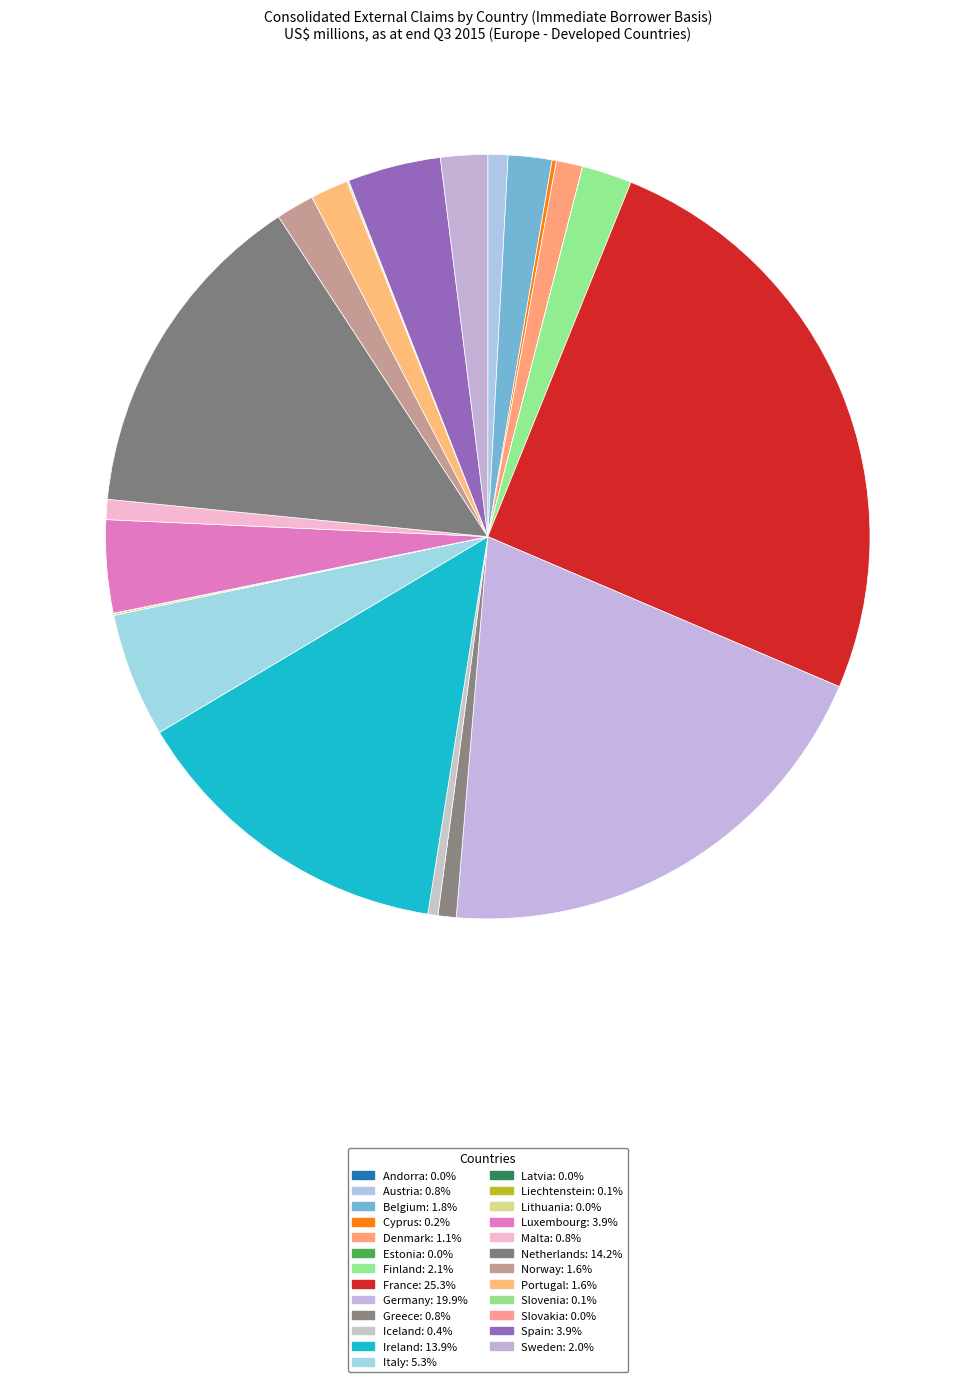

Approximately how many times larger is the value at Spain compared to Latvia?

337.7